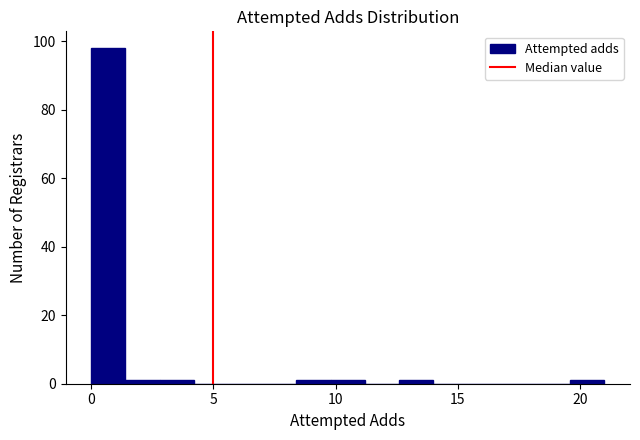

Read against the x-axis, roughly where is the centre of the tallest bar?

0.5